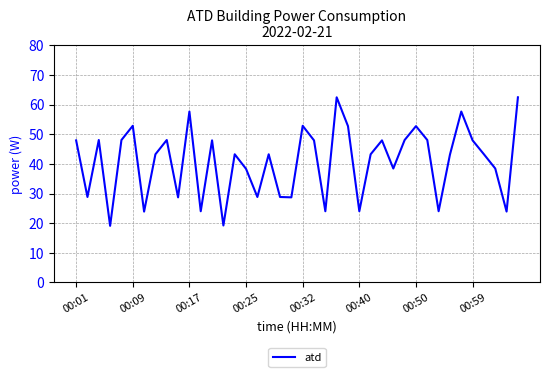

What is the difference between the maximum and minimum values?

43.4